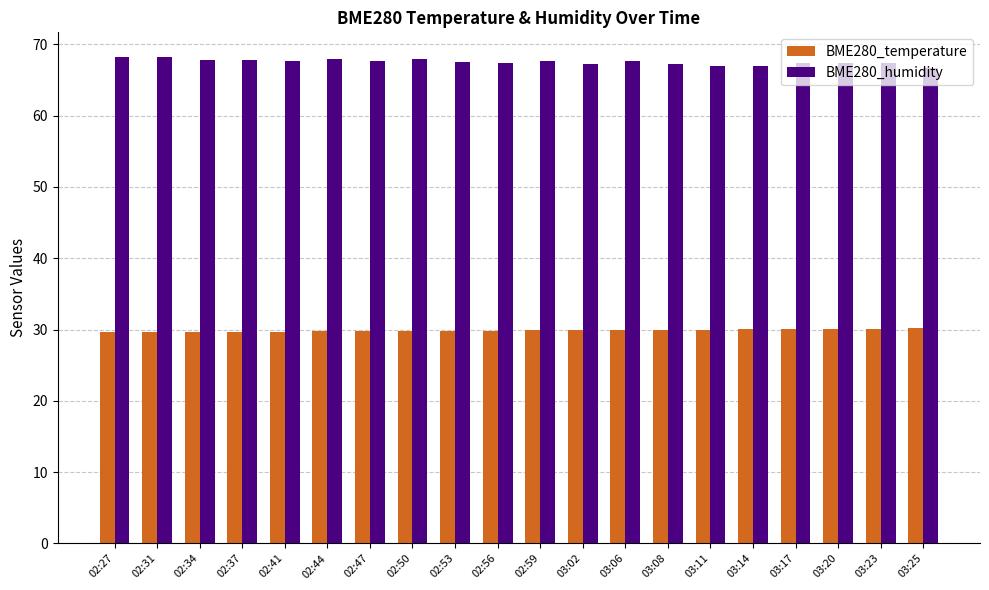

Where does the BME280_humidity series first go above 67?

02:27